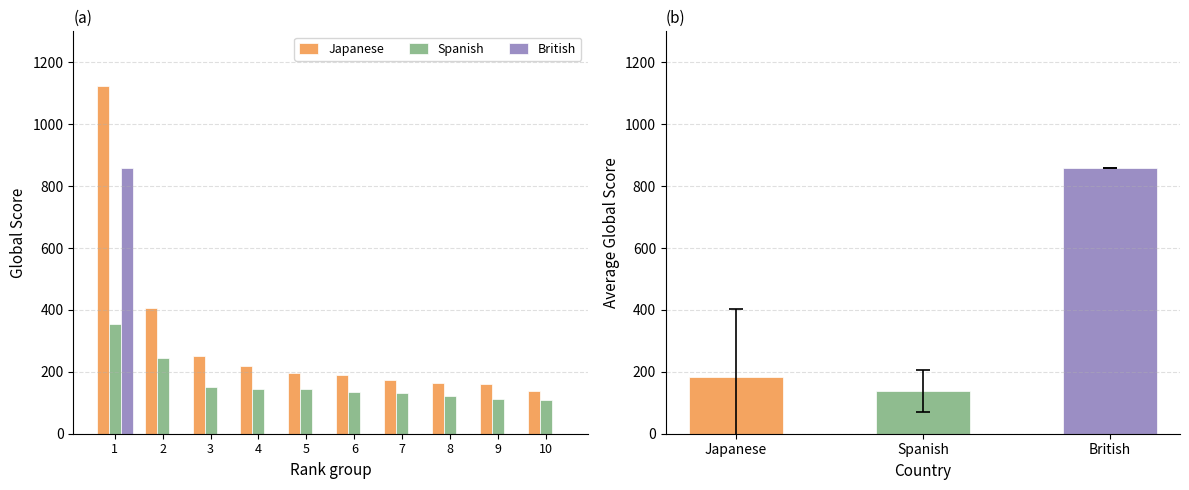

At which label is British closest to 430?

1